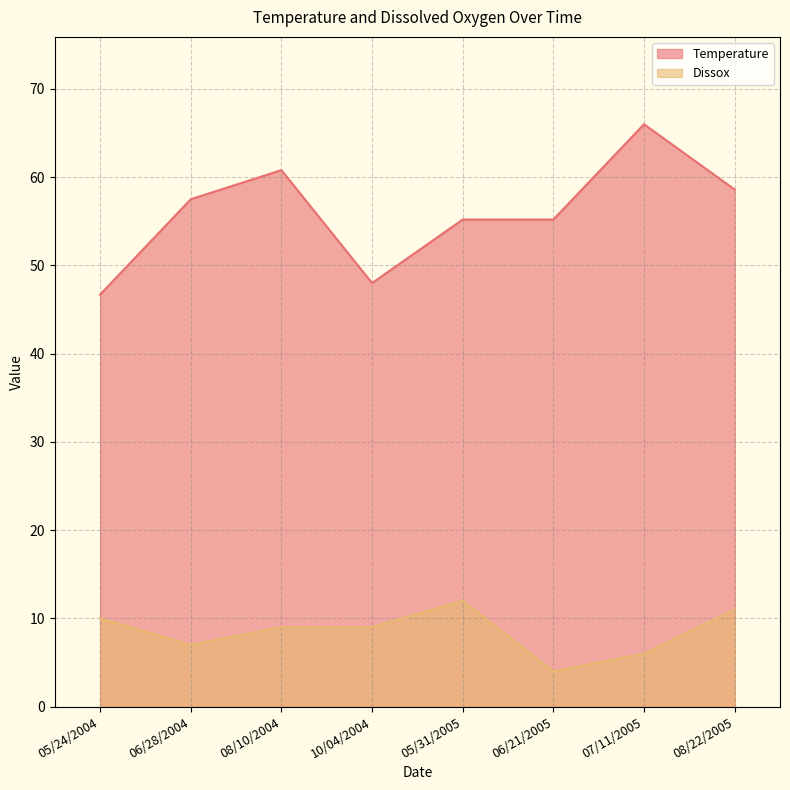

True or false: Dissox and Temperature intersect in this chart.

False